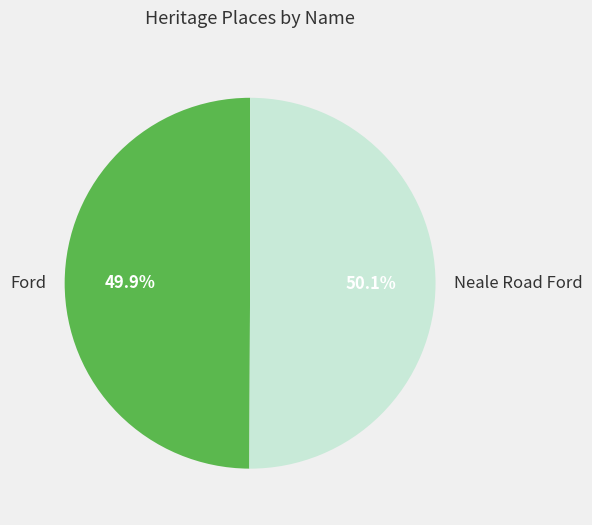

Is there a majority slice in this chart?

Yes